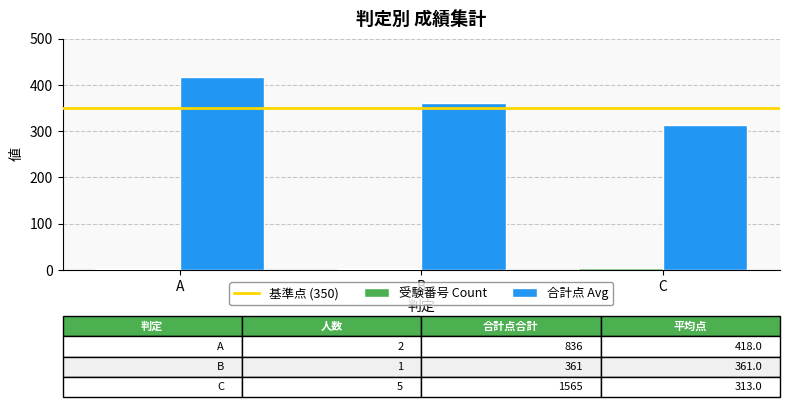

Is the value of 合計点 Avg at B greater than the value of 受験番号 Count at C?

Yes